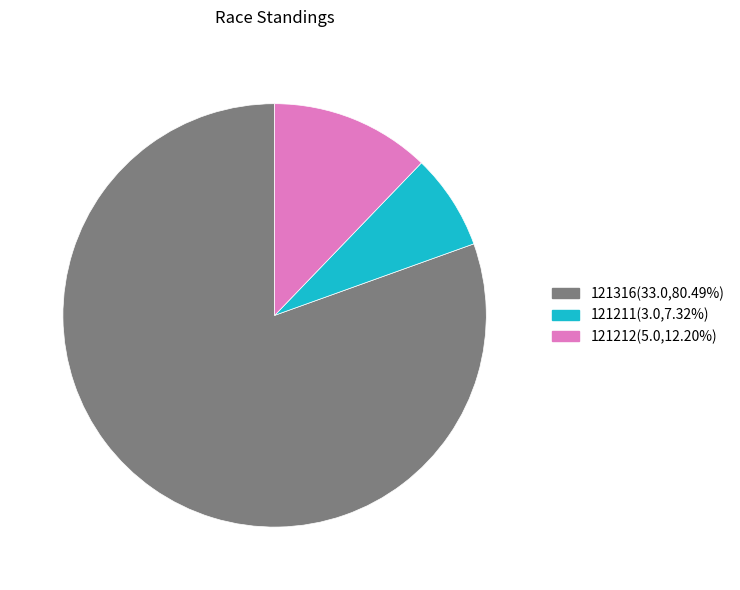

True or false: 121211 accounts for 1% of the total.

False